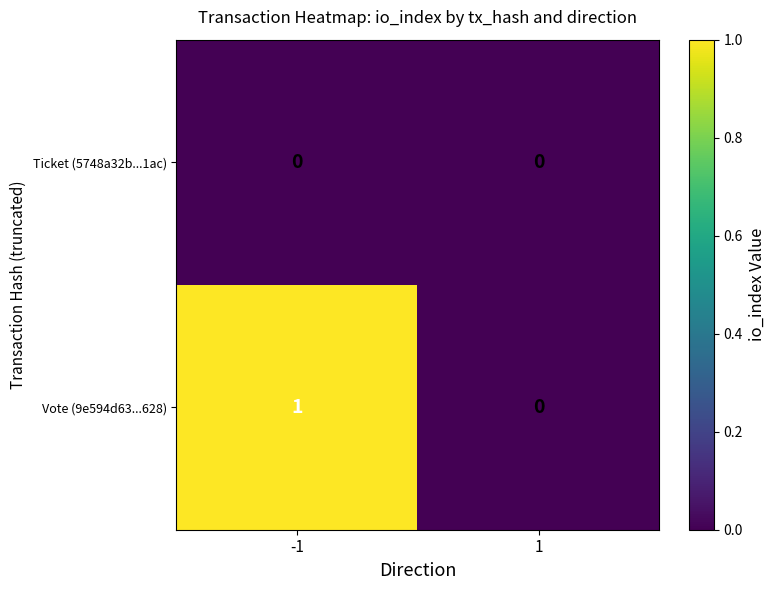

Which series has the largest total across all categories?

Vote (9e594d63...628)